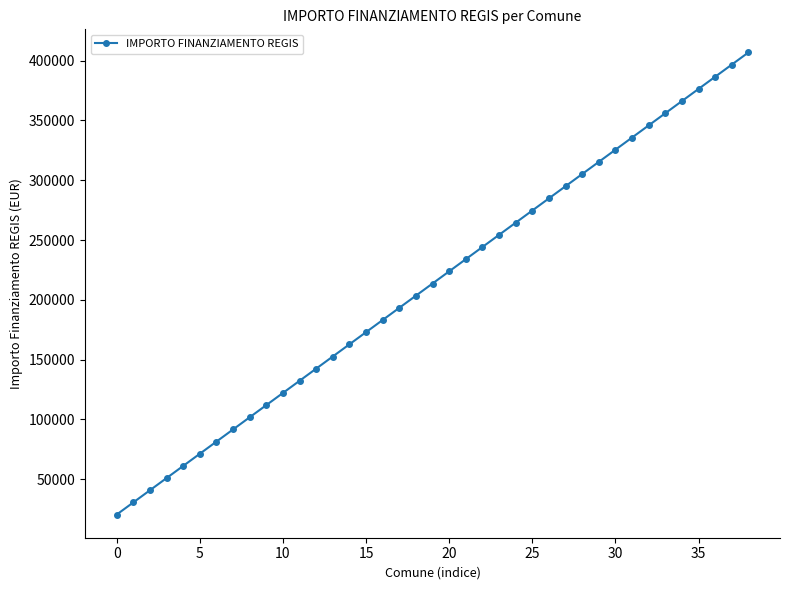

What is the value of the 22nd point from the left?

233956